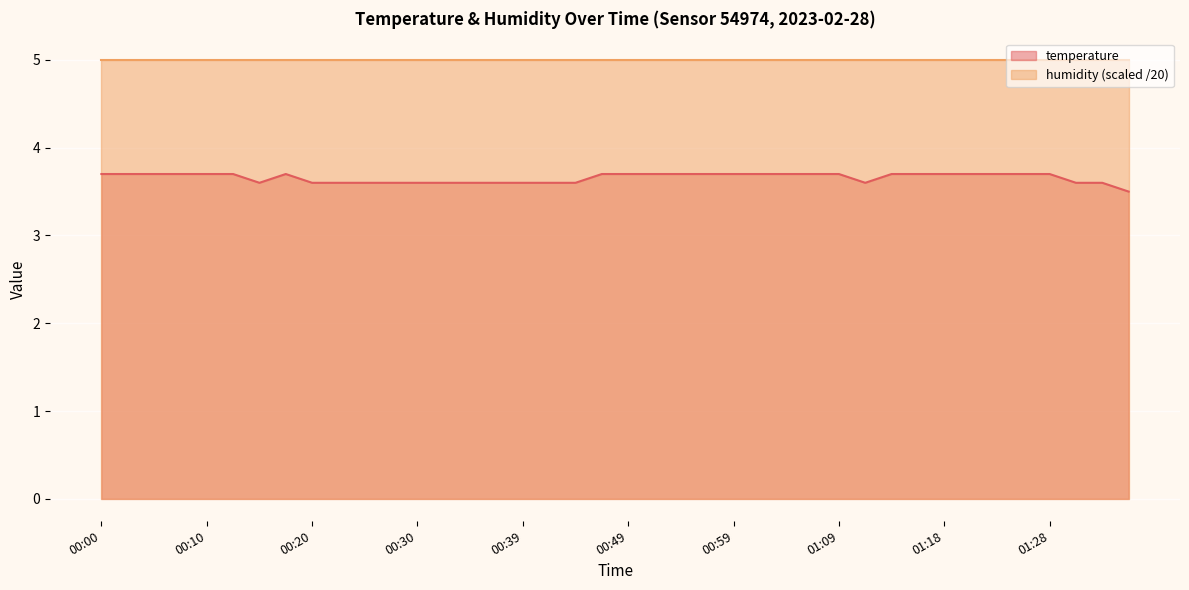

List the labels in order of value, smallest first.

01:36, 00:15, 00:20, 00:22, 00:25, 00:27, 00:30, 00:32, 00:34, 00:37, 00:39, 00:42, 00:44, 01:11, 01:31, 01:33, 00:00, 00:02, 00:05, 00:07, 00:10, 00:12, 00:17, 00:47, 00:49, 00:51, 00:54, 00:56, 00:59, 01:01, 01:04, 01:06, 01:09, 01:13, 01:16, 01:18, 01:21, 01:23, 01:26, 01:28